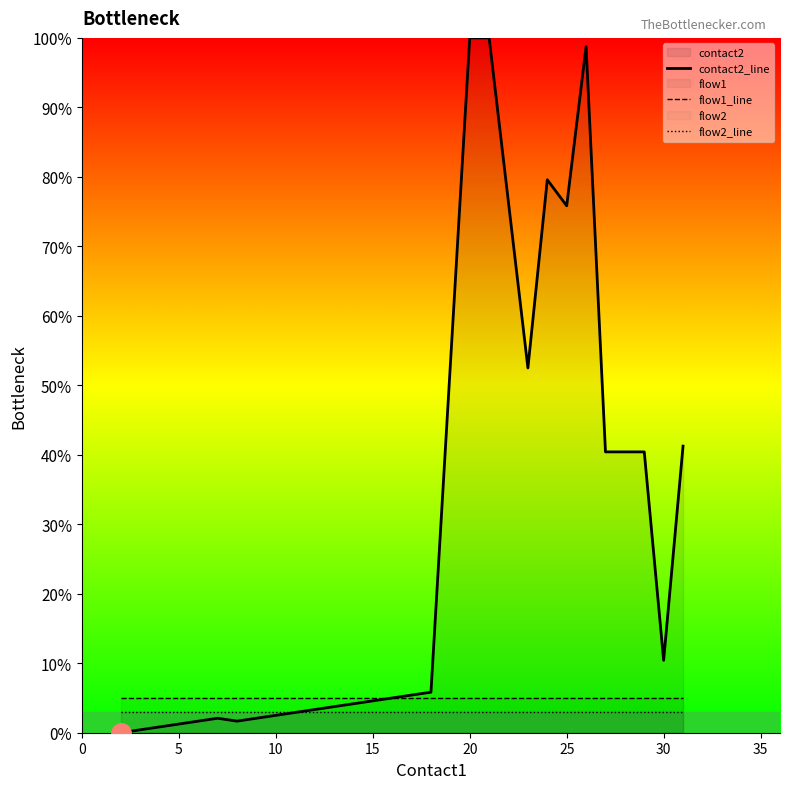

What is the lowest value of the flow1_line series?

5.0